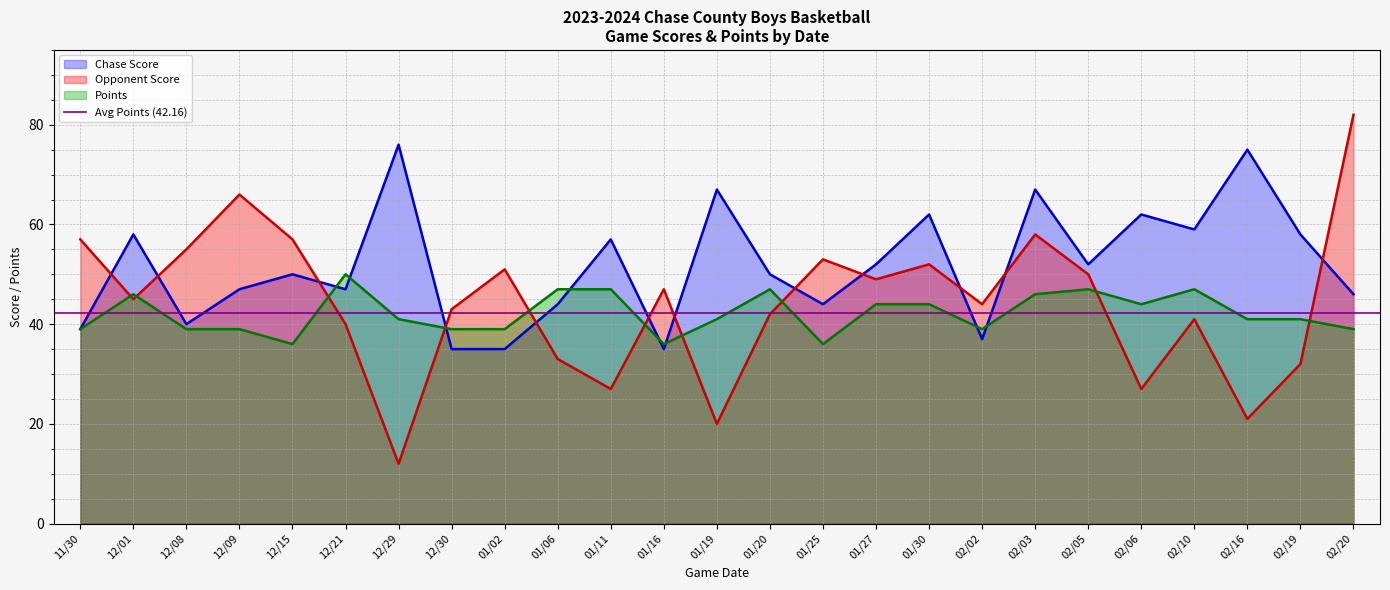

Reading right to left, transcribe all the data shown in this chart.

Chase Score: 46	58	75	59	62	52	67	37	62	52	44	50	67	35	57	44	35	35	76	47	50	47	40	58	39
Opponent Score: 82	32	21	41	27	50	58	44	52	49	53	42	20	47	27	33	51	43	12	40	57	66	55	45	57
Points: 39	41	41	47	44	47	46	39	44	44	36	47	41	36	47	47	39	39	41	50	36	39	39	46	39